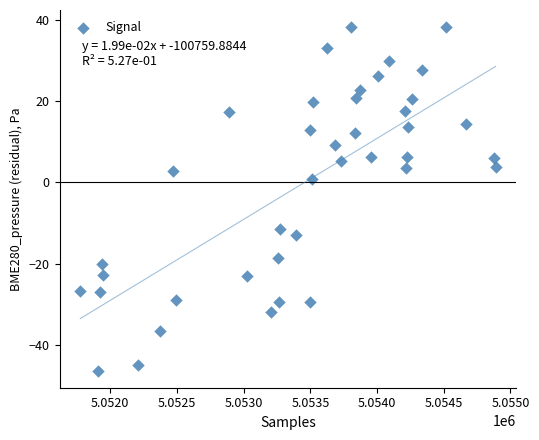

What is the range of X values (max minus min)?

3114.0